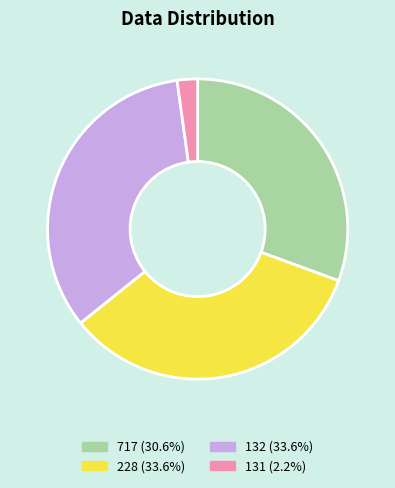

Does 228 account for over 50% of the chart?

No